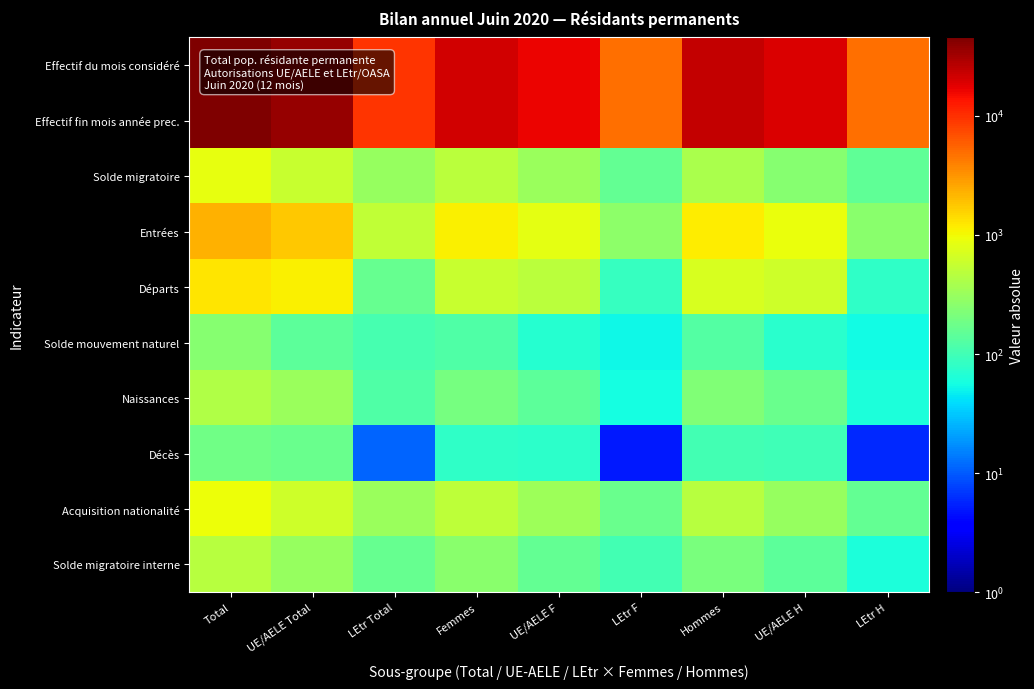

Reading left to right, extract all data points from this chart.

Effectif du mois considéré: Total=45207	UE/AELE Total=35667	LEtr Total=9540	Femmes=21091	UE/AELE F=16316	LEtr F=4775	Hommes=24116	UE/AELE H=19351	LEtr H=4765
Effectif fin mois année prec.: Total=45509	UE/AELE Total=35897	LEtr Total=9612	Femmes=21244	UE/AELE F=16412	LEtr F=4832	Hommes=24265	UE/AELE H=19485	LEtr H=4780
Solde migratoire: Total=871	UE/AELE Total=564	LEtr Total=307	Femmes=477	UE/AELE F=322	LEtr F=155	Hommes=394	UE/AELE H=242	LEtr H=152
Entrées: Total=2289	UE/AELE Total=1760	LEtr Total=529	Femmes=1109	UE/AELE F=836	LEtr F=273	Hommes=1180	UE/AELE H=924	LEtr H=256
Départs: Total=1274	UE/AELE Total=1110	LEtr Total=164	Femmes=576	UE/AELE F=491	LEtr F=85	Hommes=698	UE/AELE H=619	LEtr H=79
Solde mouvement naturel: Total=250	UE/AELE Total=142	LEtr Total=108	Femmes=123	UE/AELE F=70	LEtr F=53	Hommes=127	UE/AELE H=72	LEtr H=55
Naissances: Total=434	UE/AELE Total=315	LEtr Total=119	Femmes=204	UE/AELE F=146	LEtr F=58	Hommes=230	UE/AELE H=169	LEtr H=61
Décès: Total=184	UE/AELE Total=173	LEtr Total=11	Femmes=81	UE/AELE F=76	LEtr F=5	Hommes=103	UE/AELE H=97	LEtr H=6
Acquisition nationalité: Total=953	UE/AELE Total=632	LEtr Total=321	Femmes=494	UE/AELE F=327	LEtr F=167	Hommes=459	UE/AELE H=305	LEtr H=154
Solde migratoire interne: Total=465	UE/AELE Total=300	LEtr Total=165	Femmes=258	UE/AELE F=156	LEtr F=102	Hommes=207	UE/AELE H=144	LEtr H=63